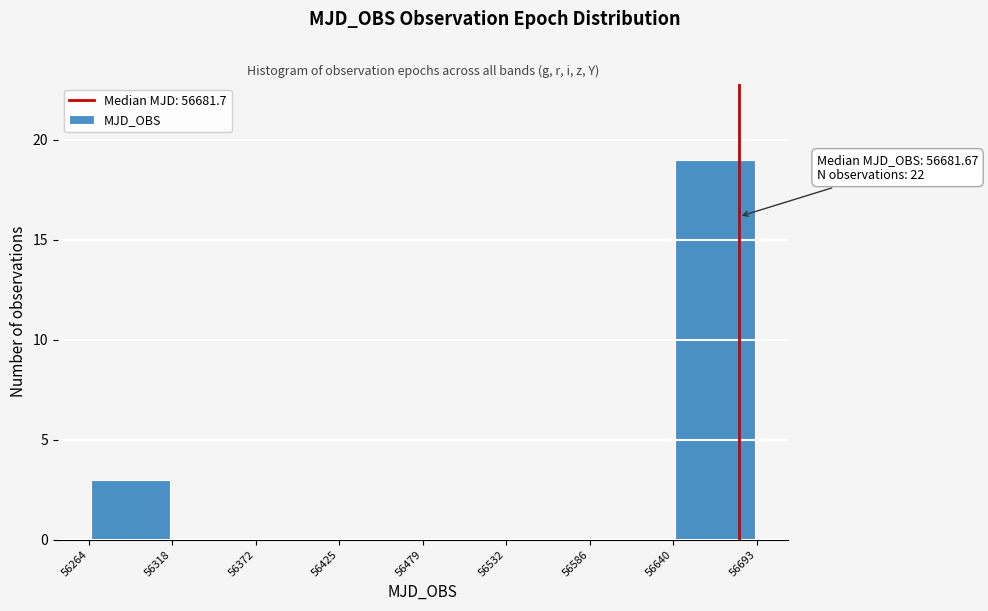

Over which range of the x-axis is the bar tallest?

56640 to 56693